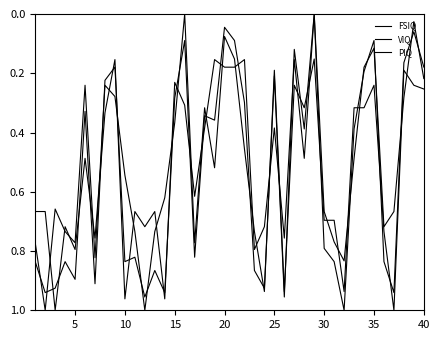

Reading left to right, what are all the values shown in this chart?

FSIQ: 0.8	0.9	0.9	0.8	0.9	0.3	0.9	0.2	0.2	0.8	0.8	1.0	0.9	0.9	0.3	0.1	0.8	0.3	0.4	0.0	0.1	0.3	0.9	0.9	0.2	1.0	0.1	0.4	0.0	0.8	0.8	1.0	0.4	0.2	0.1	0.8	0.9	0.2	0.1	0.2
VIQ: 0.8	1.0	0.7	0.7	0.8	0.2	0.8	0.2	0.3	0.5	0.7	1.0	0.7	0.6	0.4	0.0	0.8	0.3	0.5	0.1	0.2	0.5	0.7	0.9	0.2	0.9	0.2	0.3	0.2	0.7	0.7	0.9	0.3	0.3	0.2	0.7	1.0	0.2	0.2	0.3
PIQ: 0.7	0.7	1.0	0.7	0.8	0.5	0.8	0.3	0.2	1.0	0.7	0.7	0.7	1.0	0.2	0.3	0.6	0.4	0.2	0.2	0.2	0.2	0.8	0.7	0.4	0.8	0.2	0.5	0.0	0.7	0.8	0.8	0.5	0.2	0.1	0.7	0.7	0.3	0.0	0.2